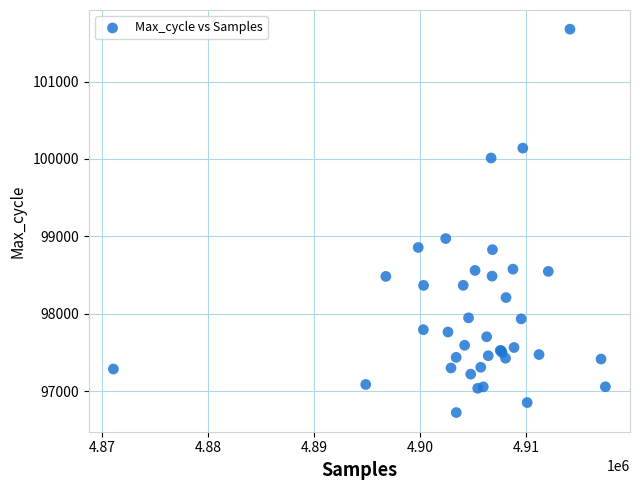

What Y value in the scatter plot is closest to 99200?

98972